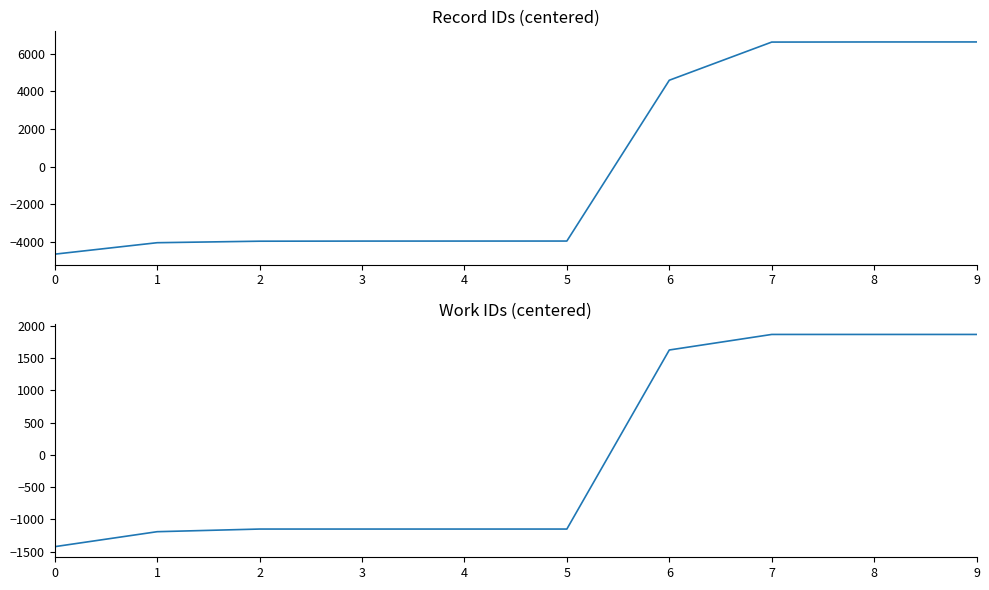

What are all the series names shown in the legend?

id, work_id